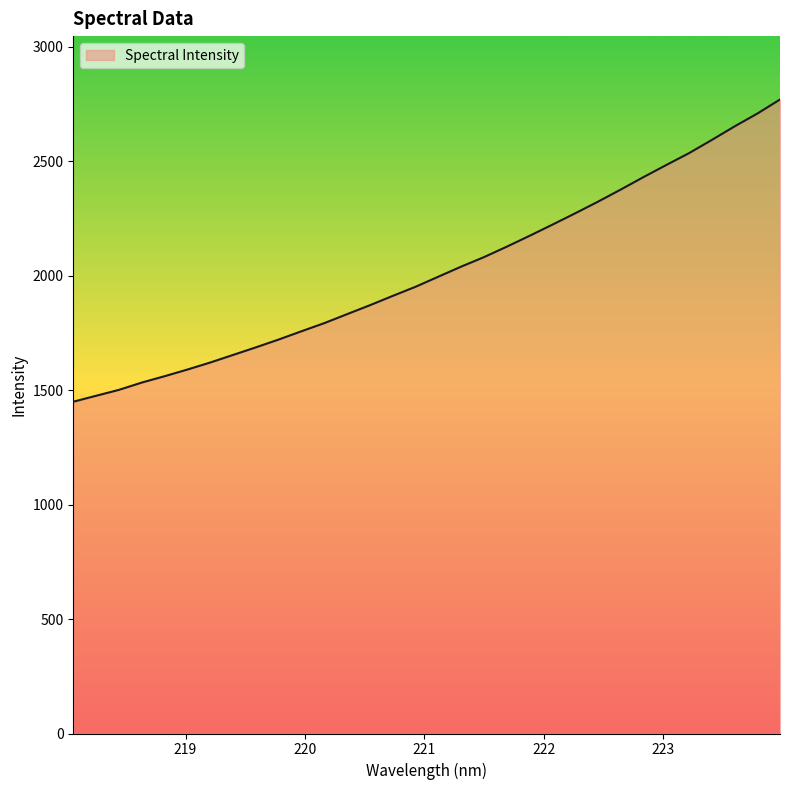

How many categories are shown in the chart?

32